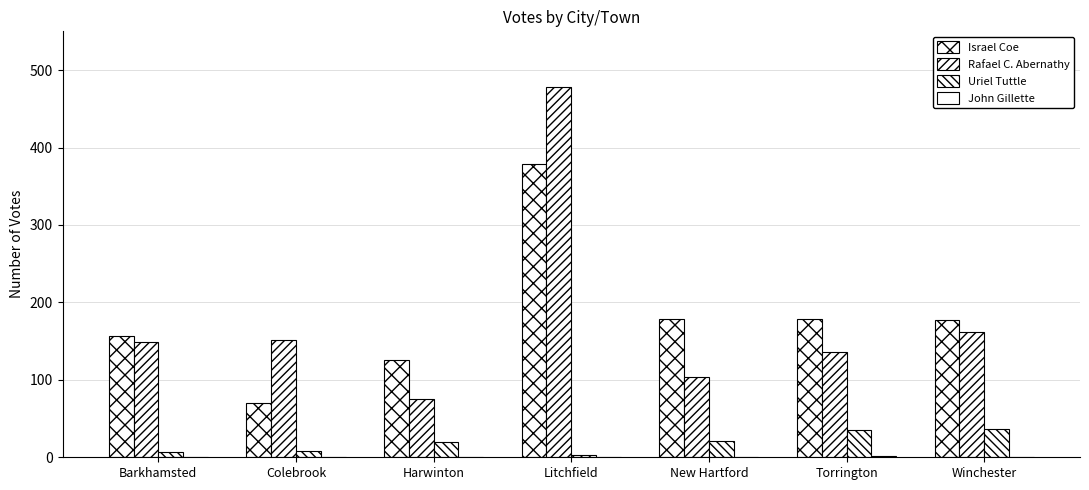

Which label corresponds to the smallest value in the chart?

Barkhamsted